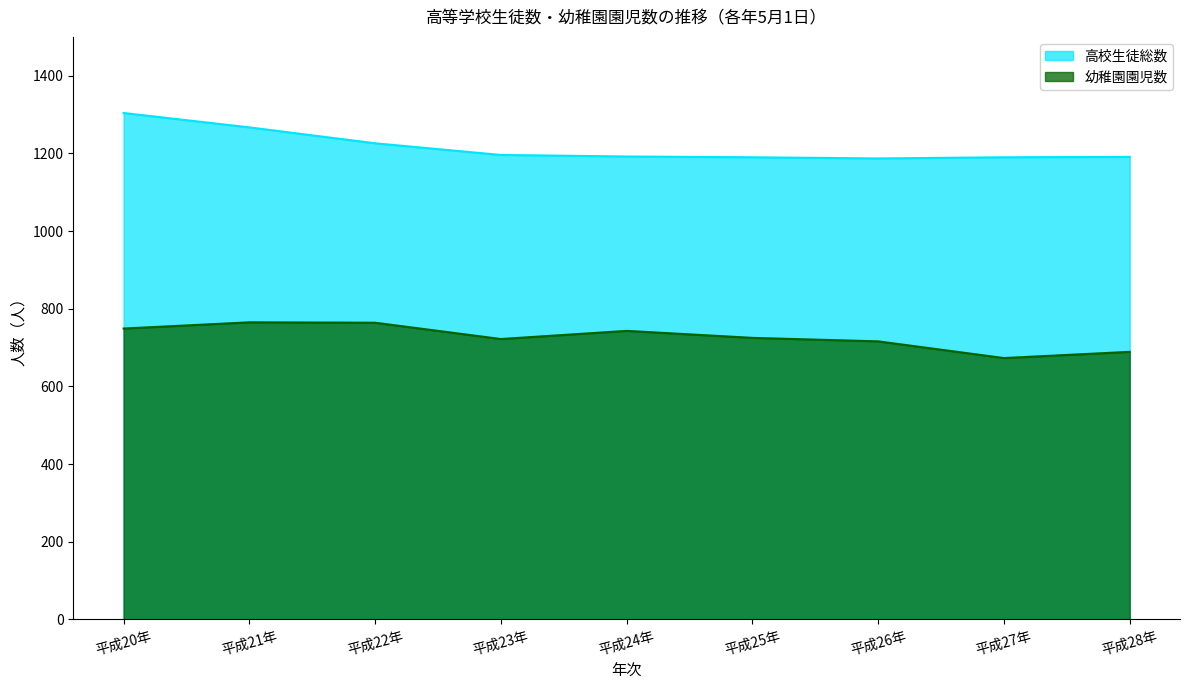

What is the difference between the maximum and minimum values in the 幼稚園園児数 series?

92